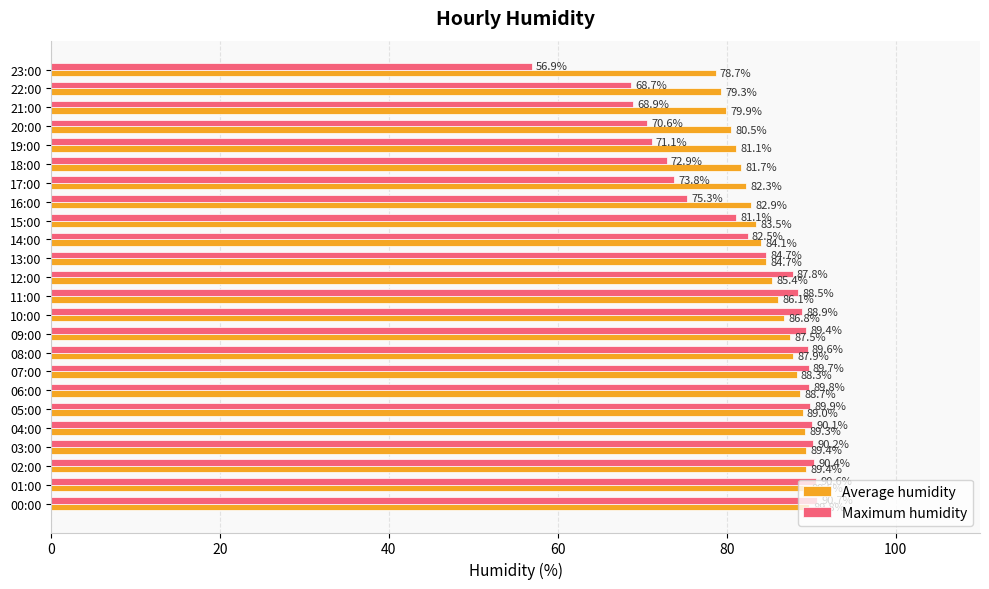

What is the sum of all Maximum humidity values?

1972.1